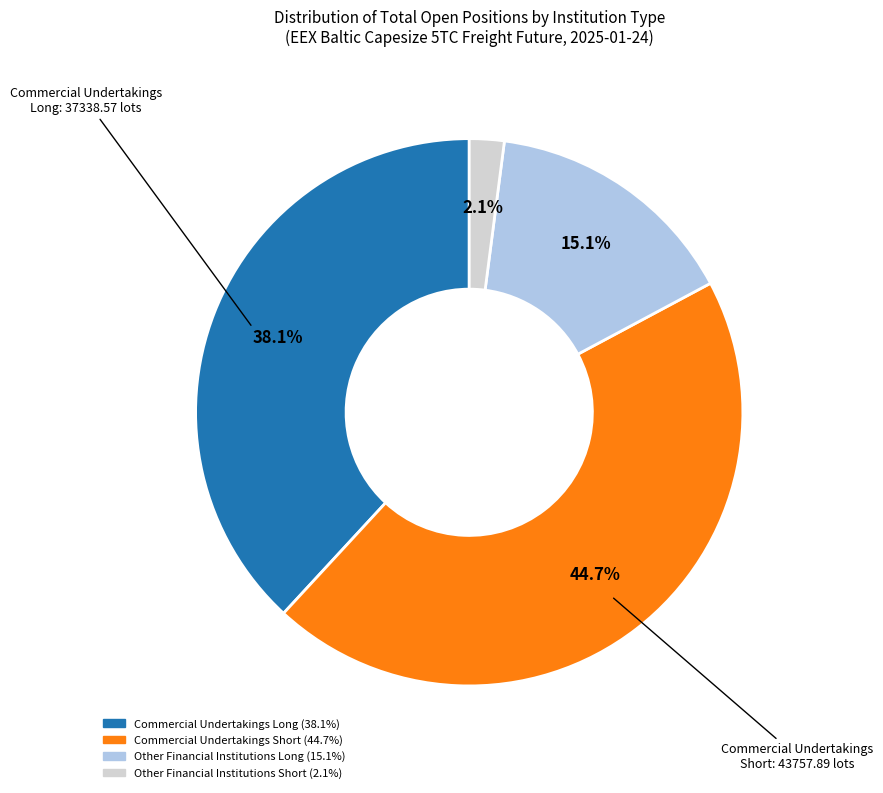

To the nearest percent, what is the average slice percentage?

25%